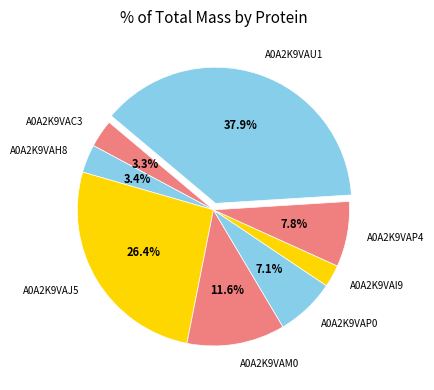

Is there a majority slice in this chart?

No